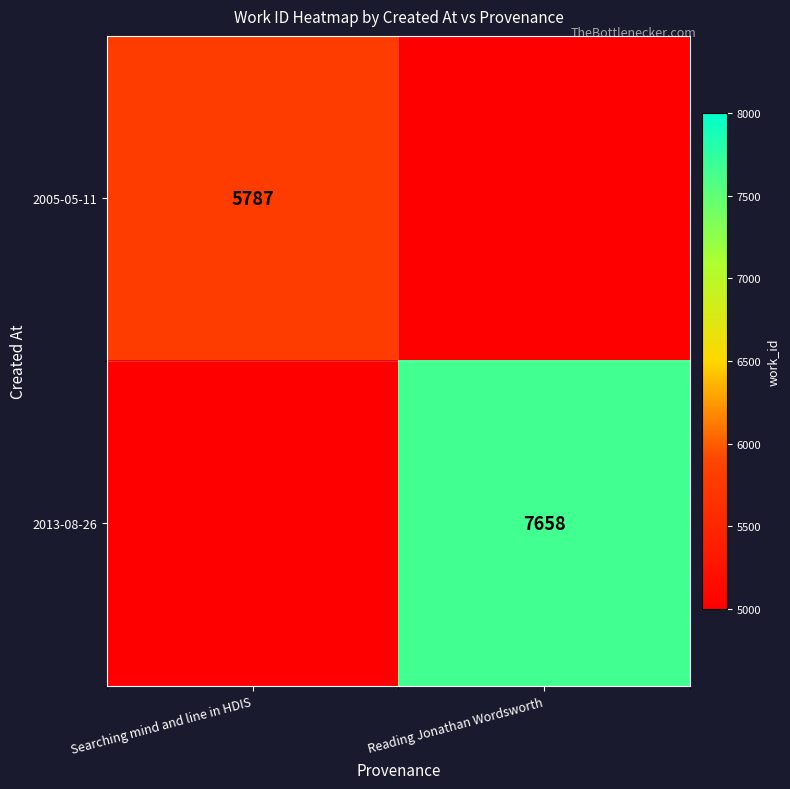

Is the value of 2005-05-11 at Searching mind and line in HDIS greater than the value of 2013-08-26 at Reading Jonathan Wordsworth?

No